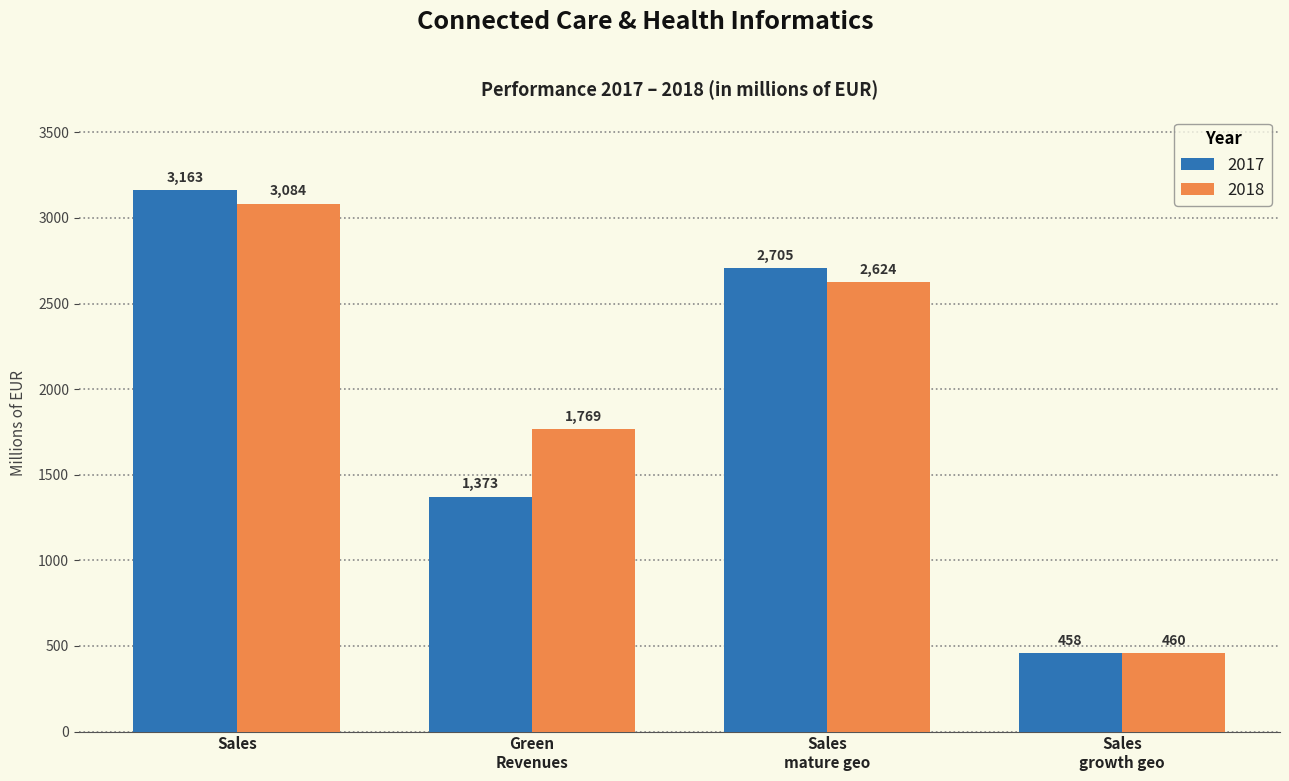

The 2018 series shows 1940 at Sales. True or false?

False